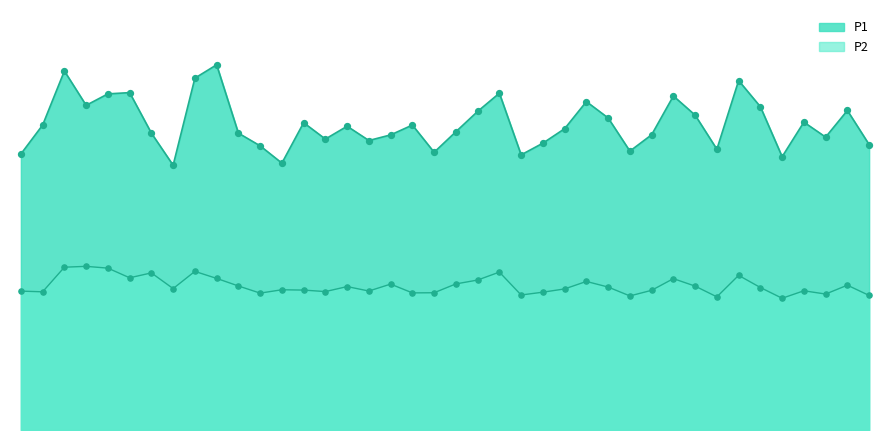

Which series contains the lowest Y value?

P2